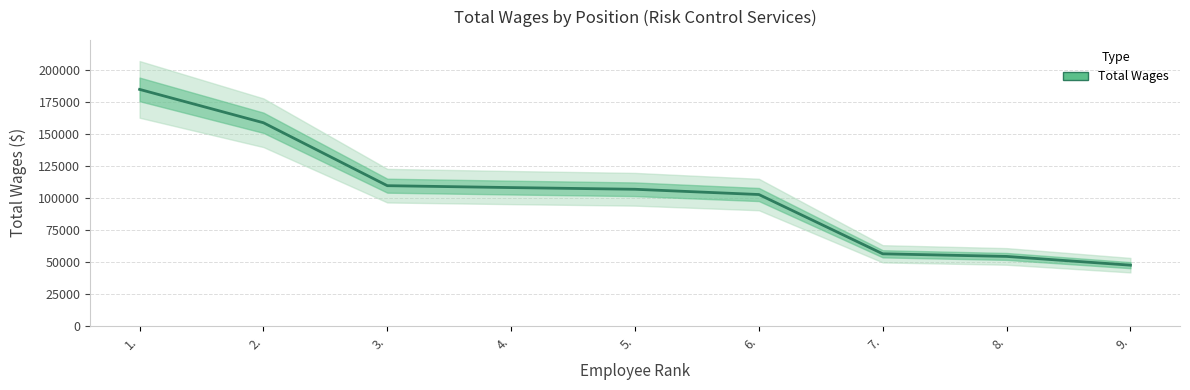

Reading left to right, extract all data points from this chart.

1.=184606	2.=158537	3.=109366	4.=107886	5.=106562	6.=102457	7.=56131	8.=54086	9.=47246